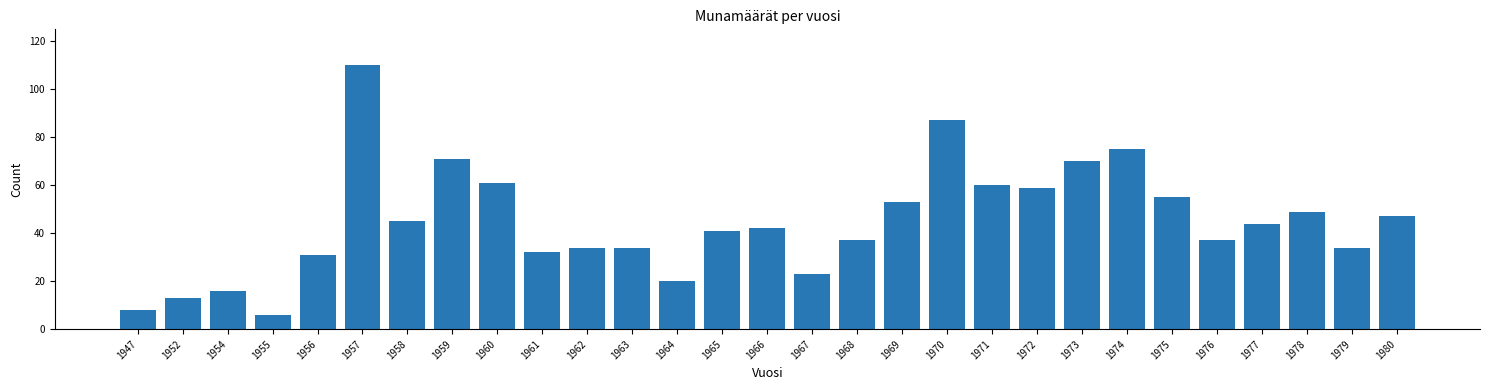

Reading left to right, transcribe all the data shown in this chart.

1947=8	1952=13	1954=16	1955=6	1956=31	1957=110	1958=45	1959=71	1960=61	1961=32	1962=34	1963=34	1964=20	1965=41	1966=42	1967=23	1968=37	1969=53	1970=87	1971=60	1972=59	1973=70	1974=75	1975=55	1976=37	1977=44	1978=49	1979=34	1980=47